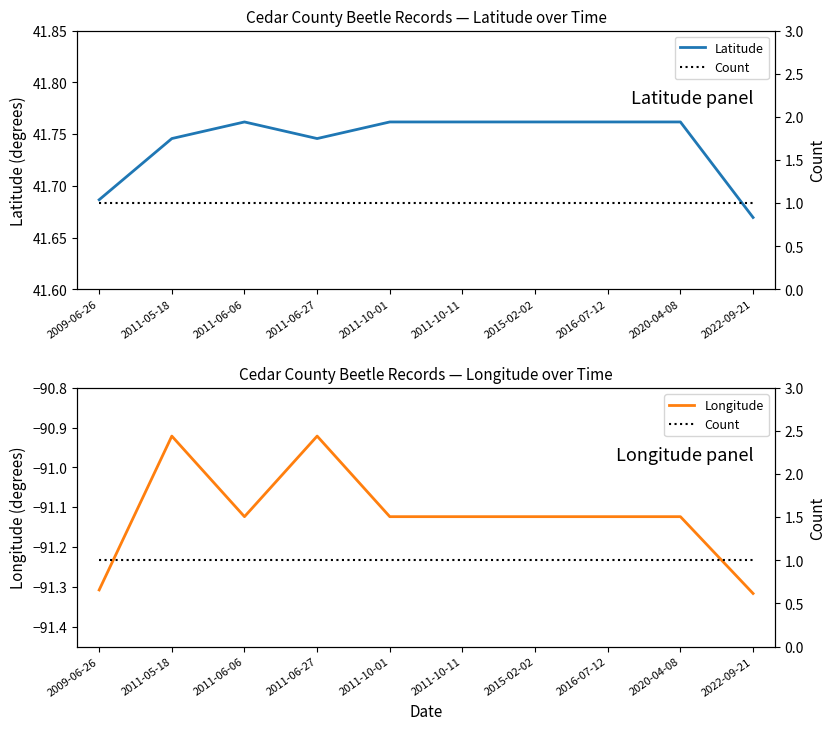

True or false: Latitude and Count cross at least once.

False